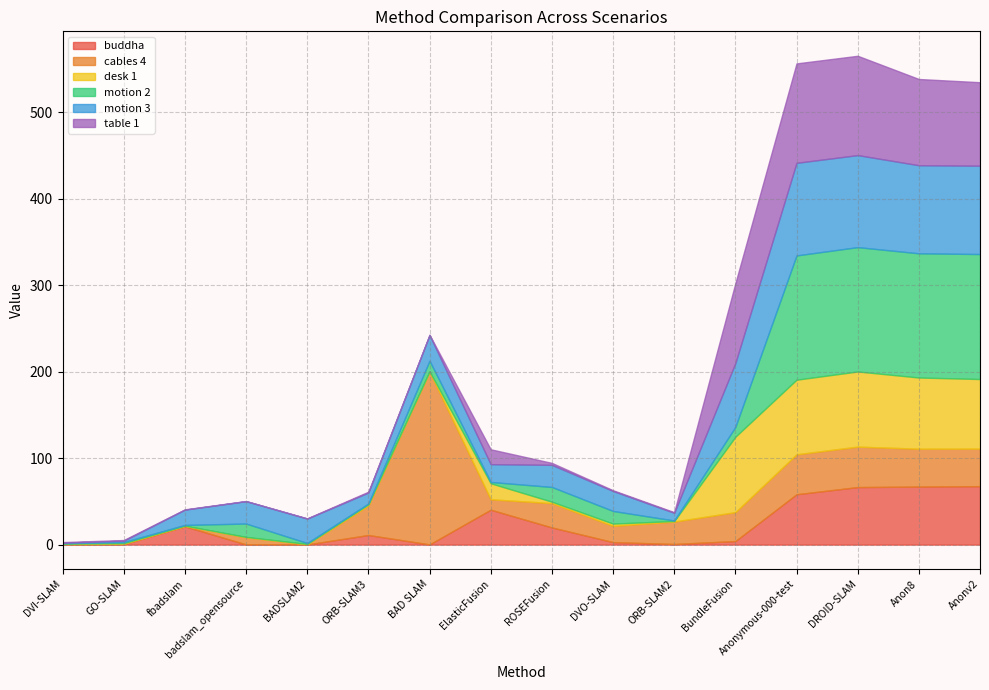

In table 1, how many points are lower than both neighbors (excluding endpoints)?

3